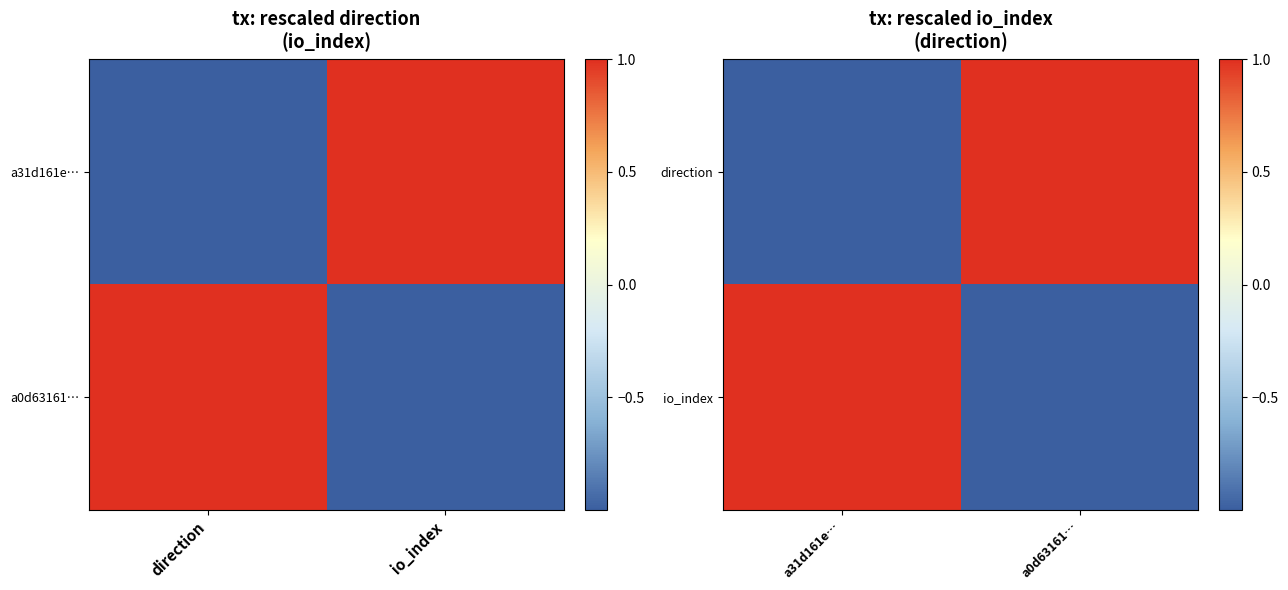

The value of direction at a31d161e… is -1. True or false?

True